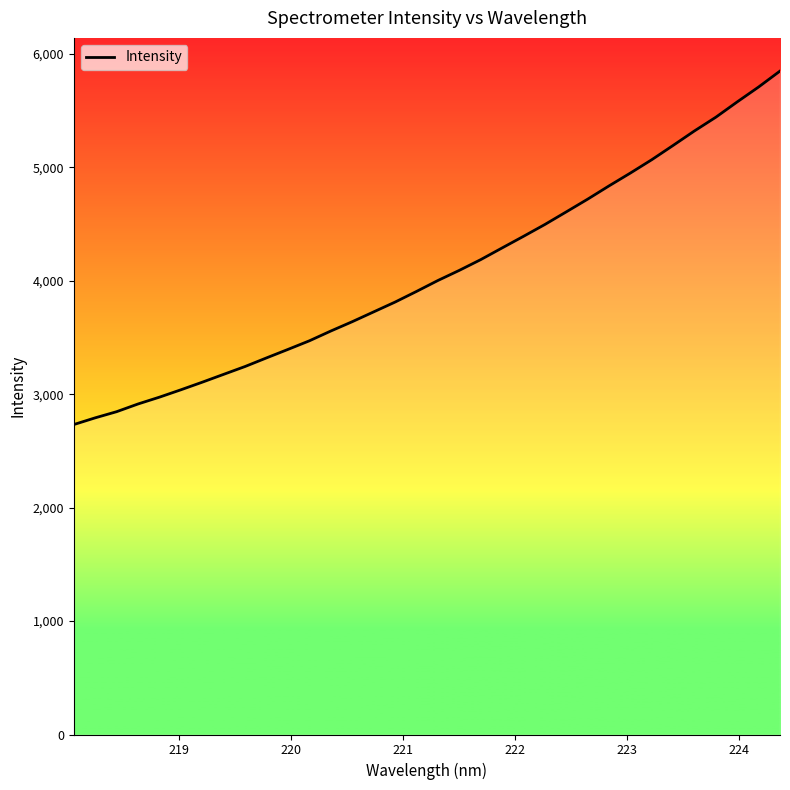

What is the maximum value shown in the chart?

5850.4